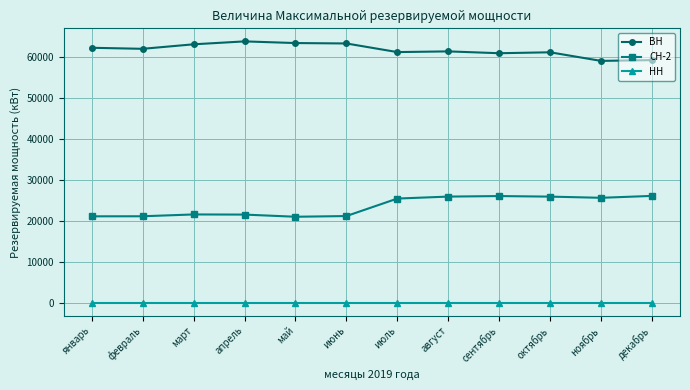

Is the value of НН at сентябрь greater than the value of СН-2 at май?

No